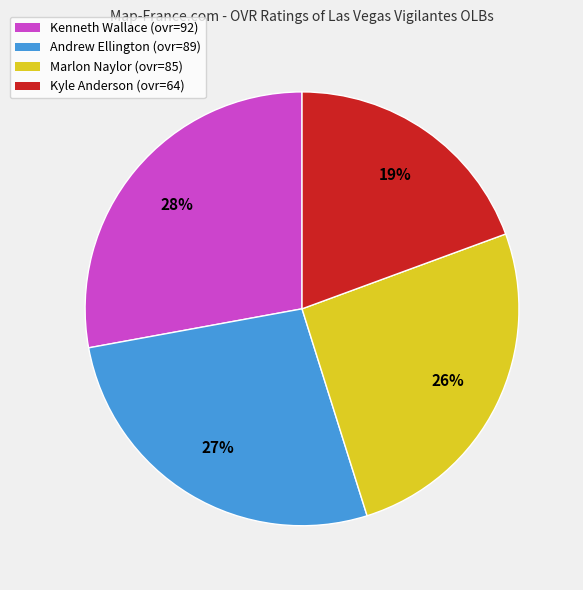

Do Kenneth Wallace (ovr=92) and Kyle Anderson (ovr=64) together represent more than half of the pie?

No